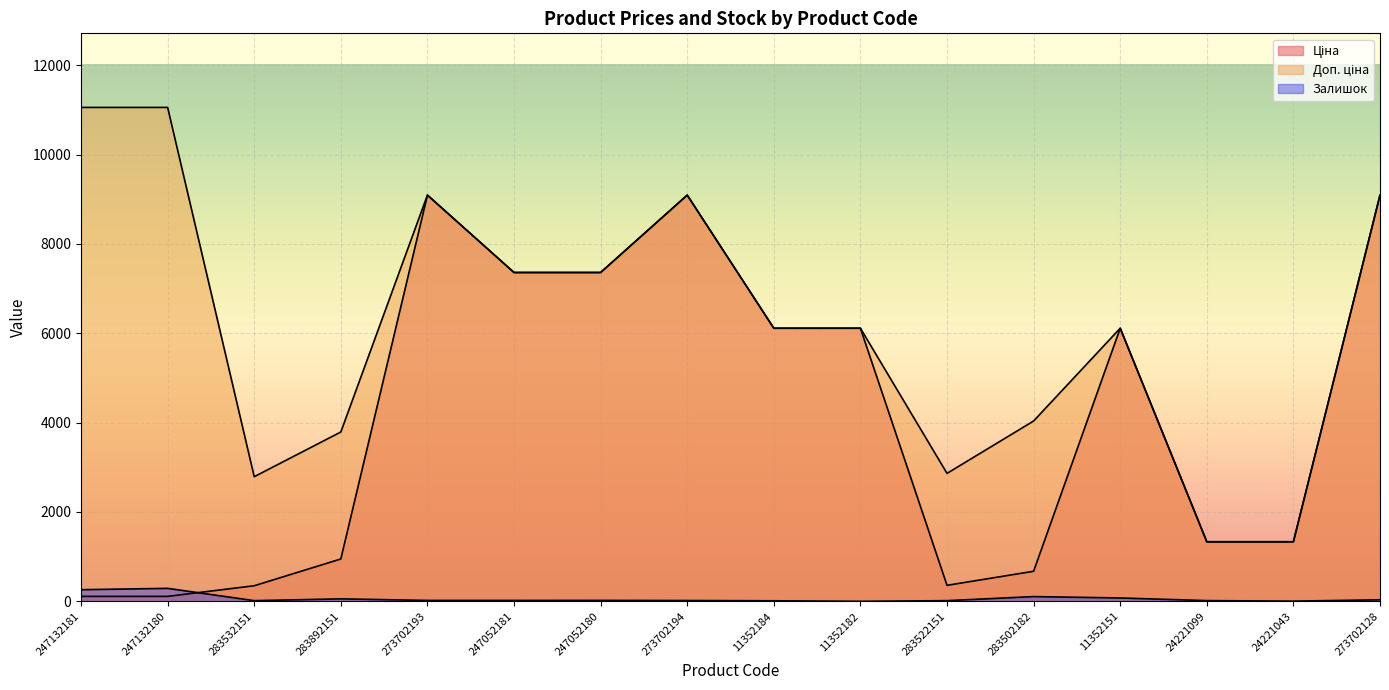

In Ціна, how many points are higher than both neighbors (excluding endpoints)?

3